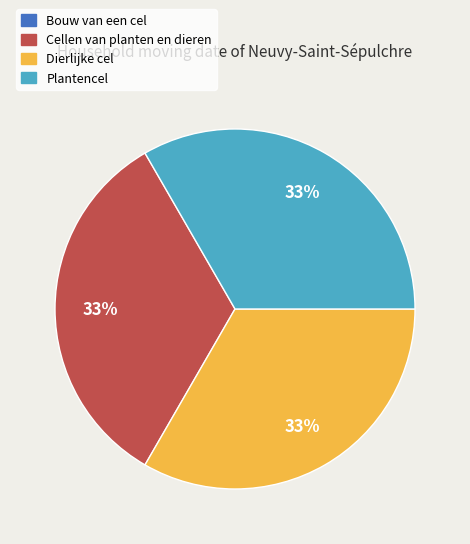

What percentage is the Dierlijke cel slice, to the nearest percent?

33%